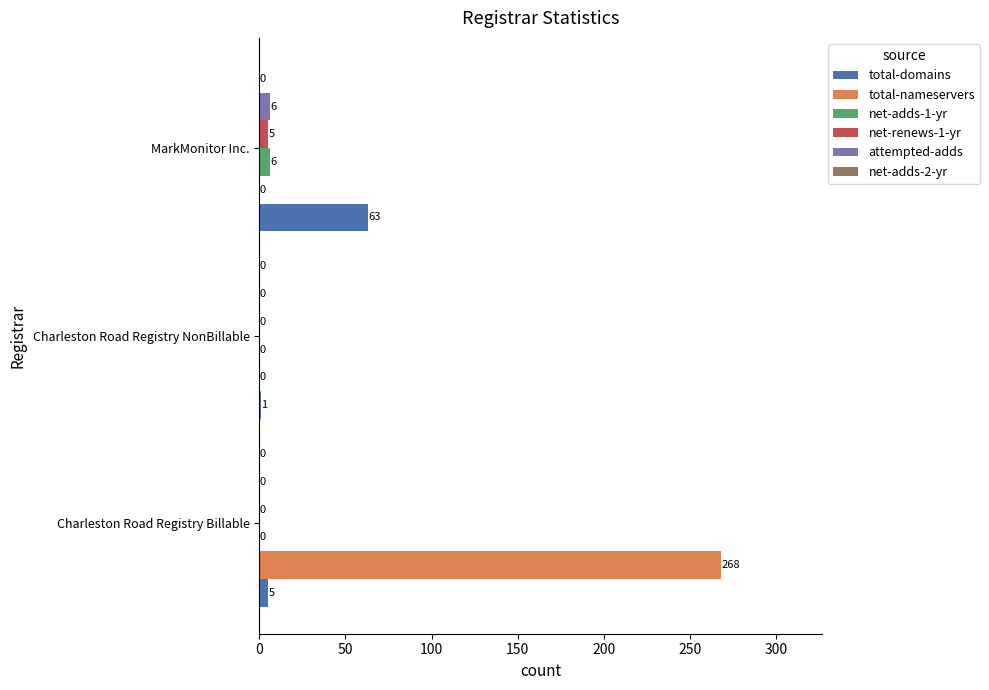

The attempted-adds series shows 0 at Charleston Road Registry NonBillable. True or false?

True